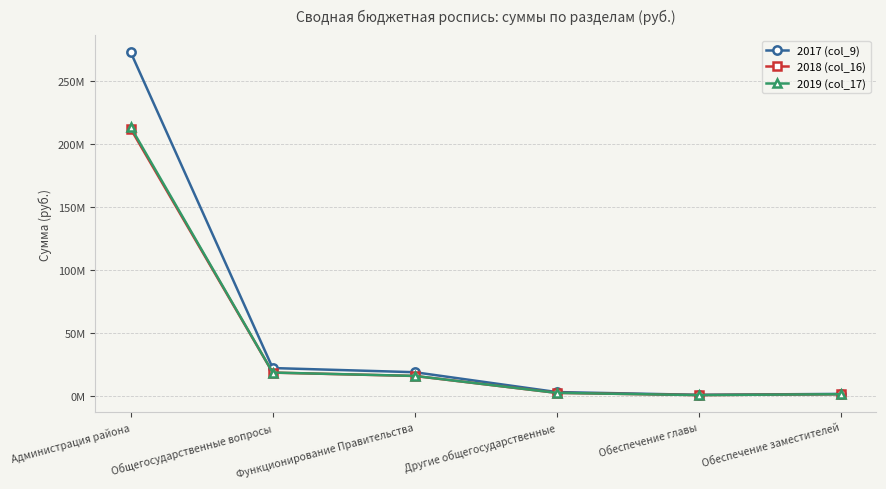

What is the label of the 3rd point from the right?

Другие общегосударственные